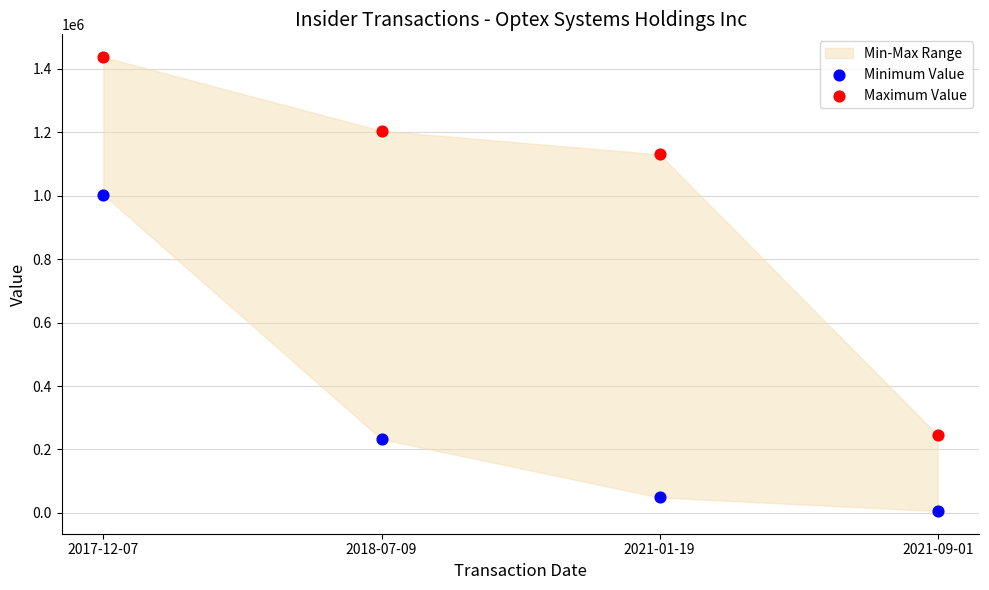

Which series contains the highest Y value?

Maximum Value